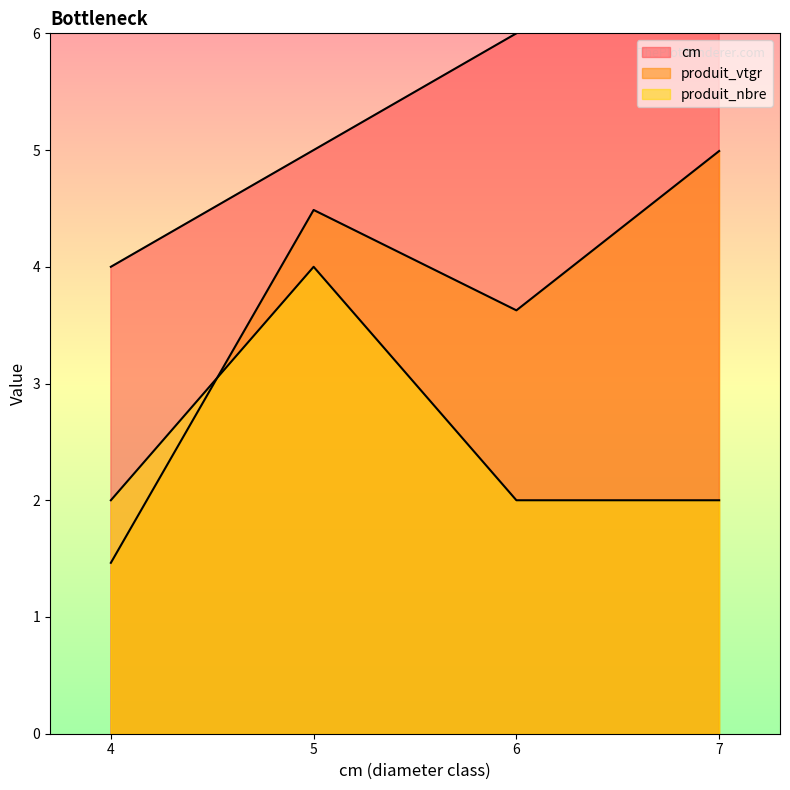

What is the total value across all series at 6?

11.6